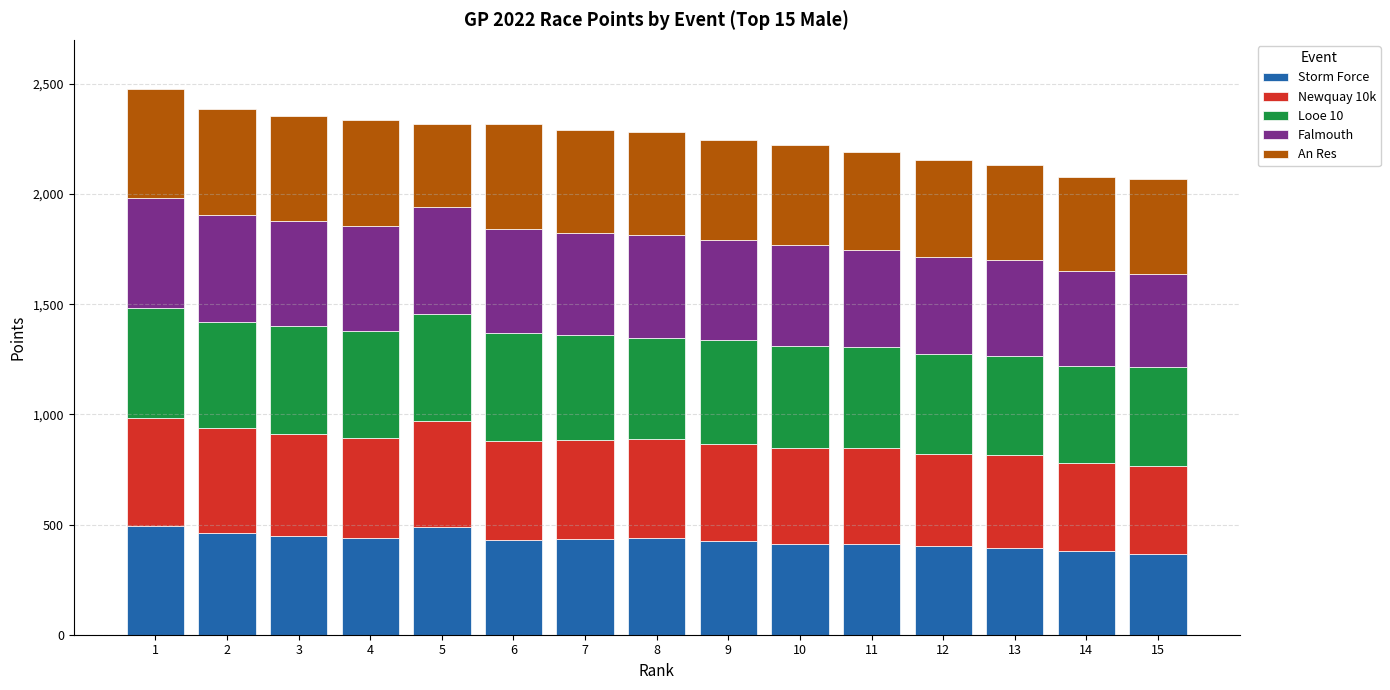

What is the total value across all series at 10?

2221